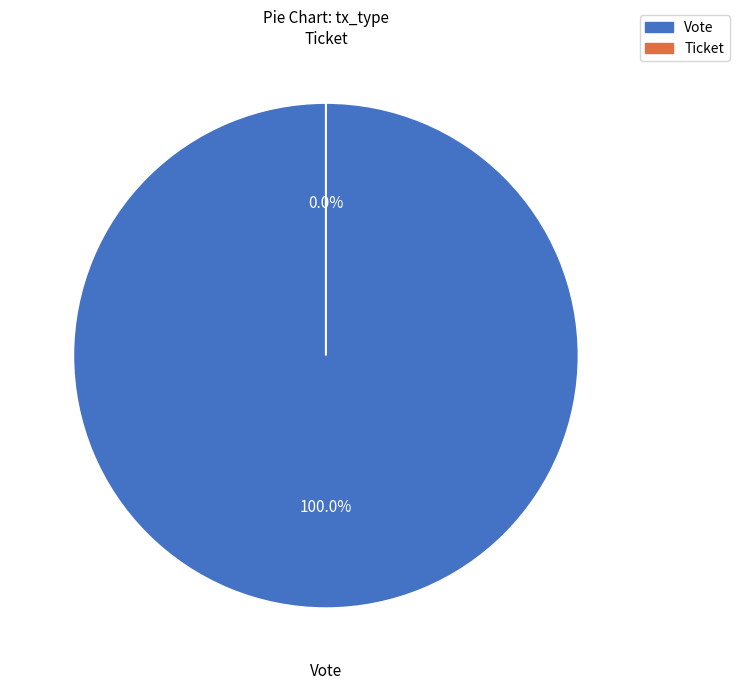

How many segments does this pie chart have?

2